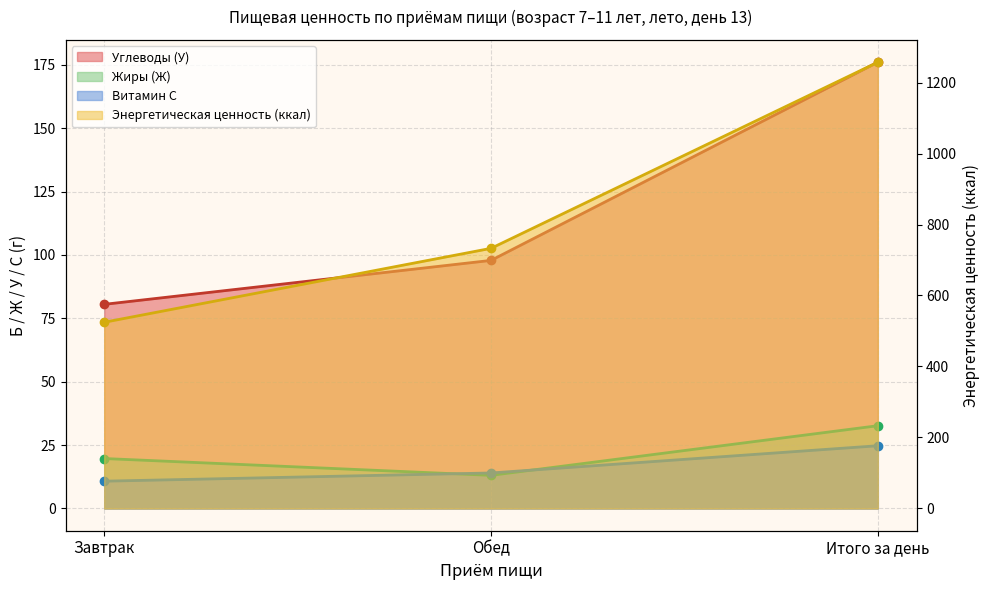

Reading left to right, what are all the values shown in this chart?

Углеводы (У): Завтрак=80.5	Обед=97.8	Итого за день=176.0
Жиры (Ж): Завтрак=19.7	Обед=13.0	Итого за день=32.6
Витамин С: Завтрак=10.7	Обед=14.0	Итого за день=24.7
Энергетическая ценность (ккал): Завтрак=524.5	Обед=732.9	Итого за день=1257.4